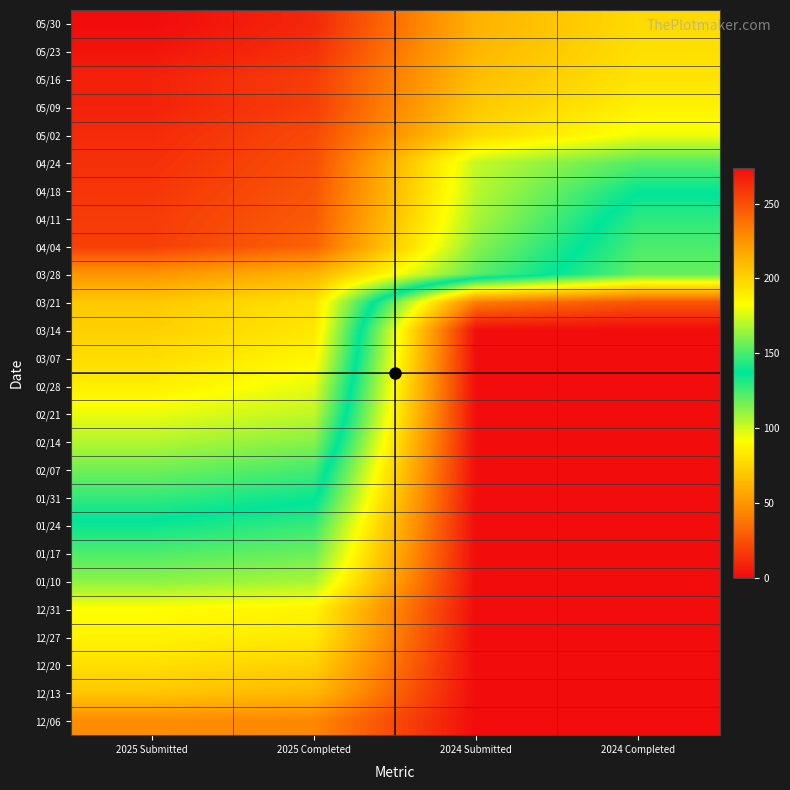

At which category does the chart reach its peak across all series?

2025 Submitted